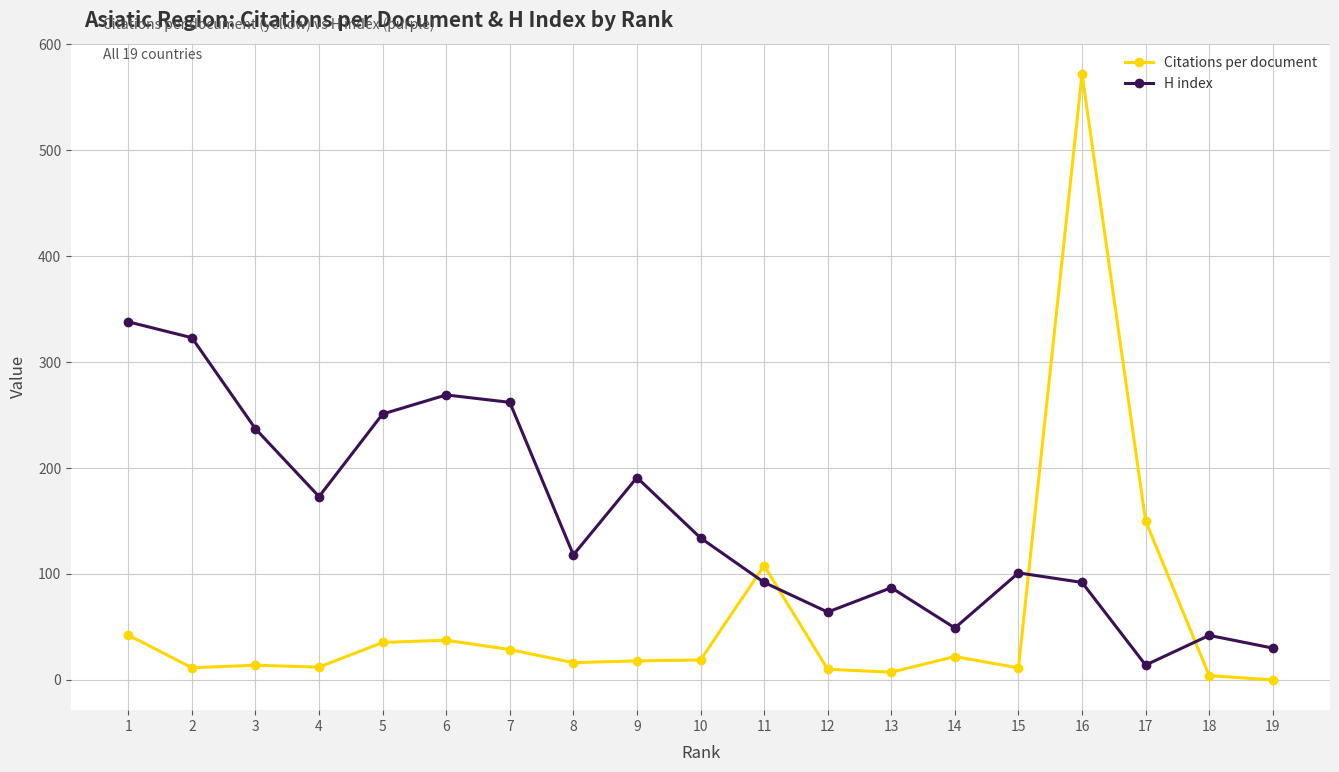

How many times do H index and Citations per document cross each other?

4